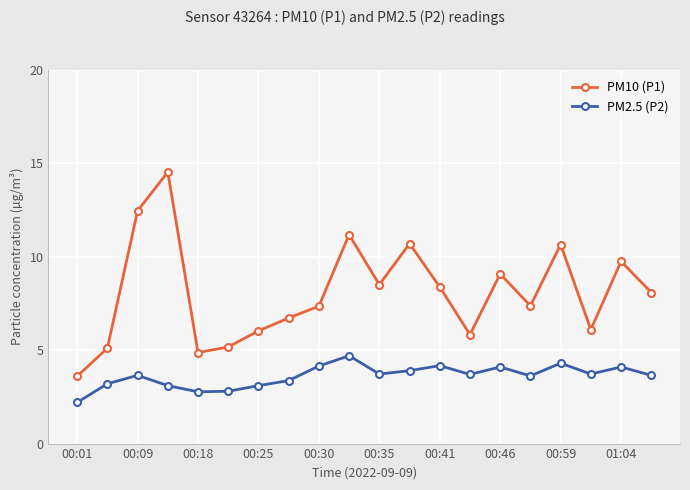

What is the difference between the maximum and second lowest values in the PM10 (P1) series?

9.7